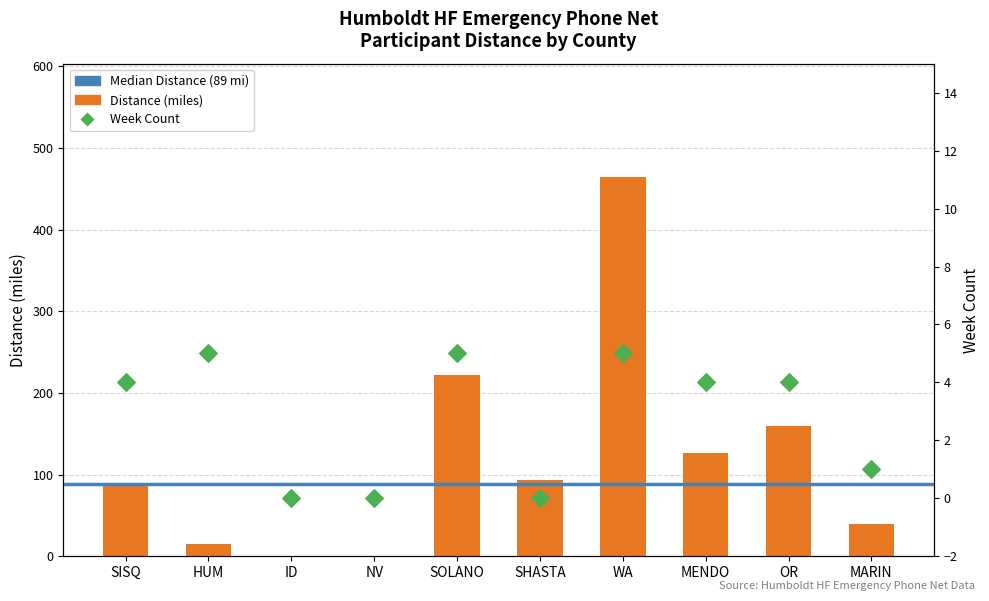

Which has a higher value, NV or MENDO?

MENDO